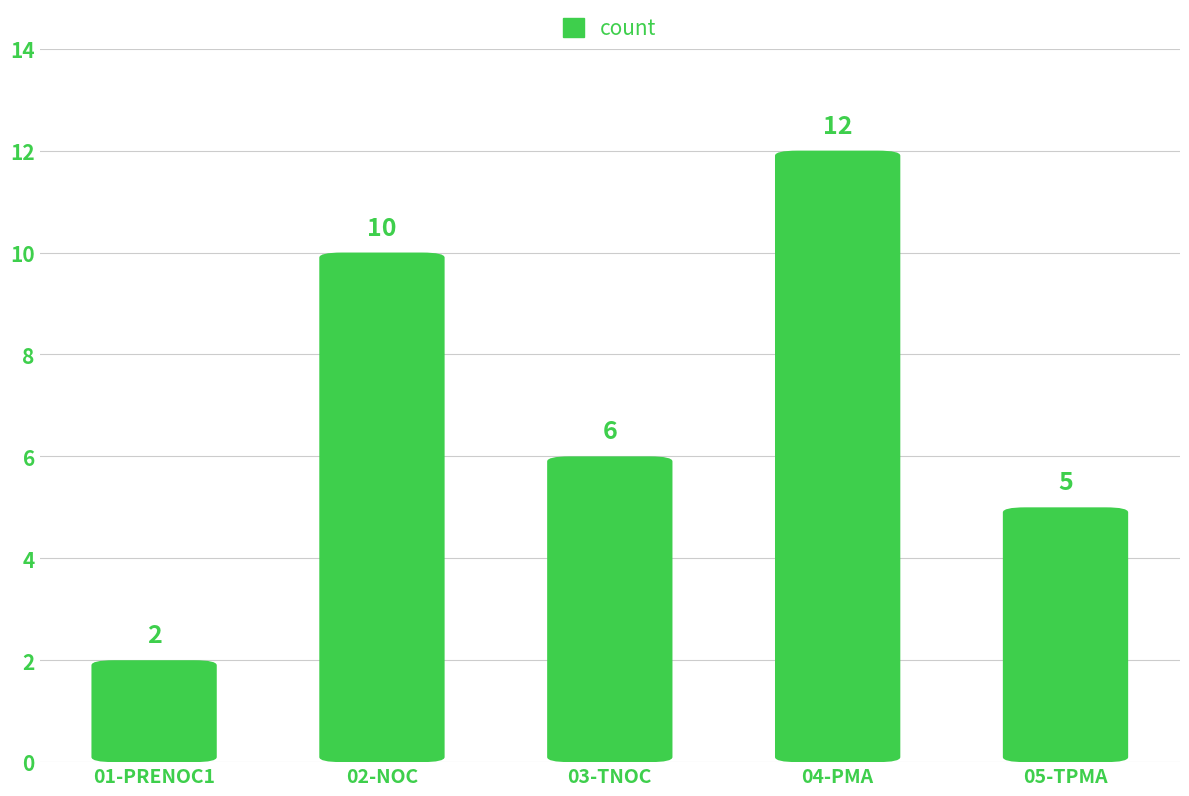

Reading left to right, transcribe all the data shown in this chart.

2	10	6	12	5